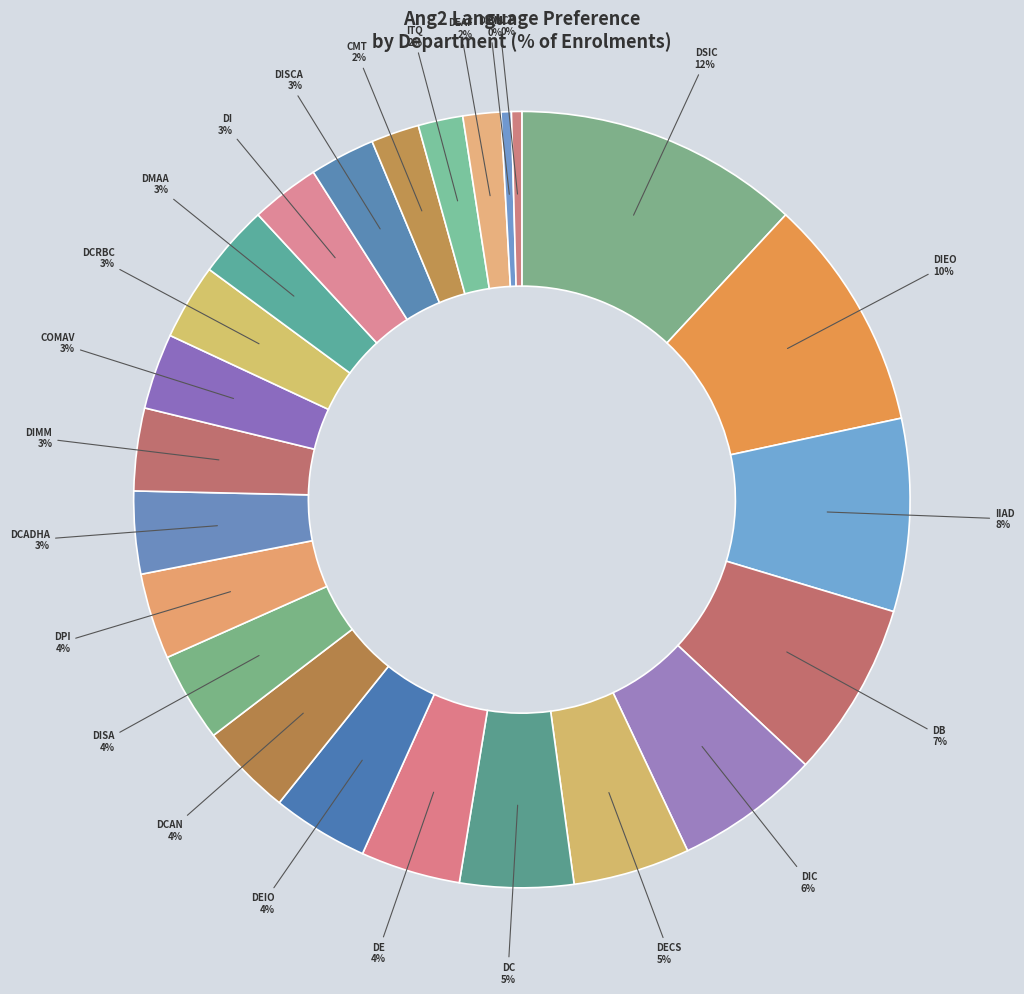

What percentage is the DC slice, to the nearest percent?

5%